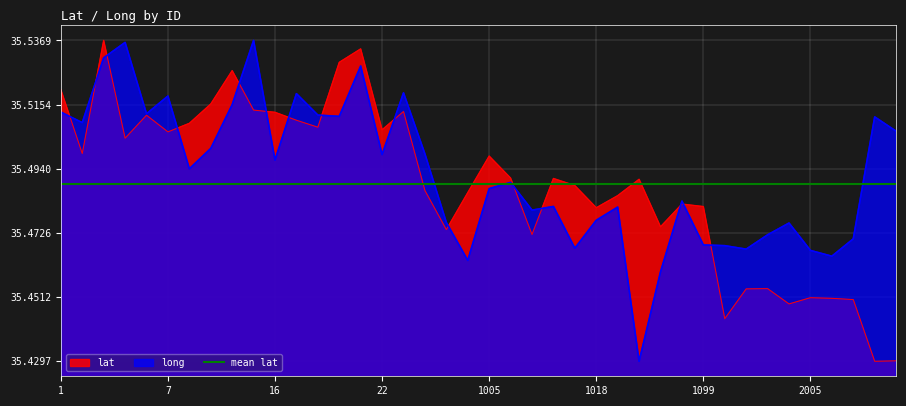

What is the difference between the long values at 1007 and 4?

0.1